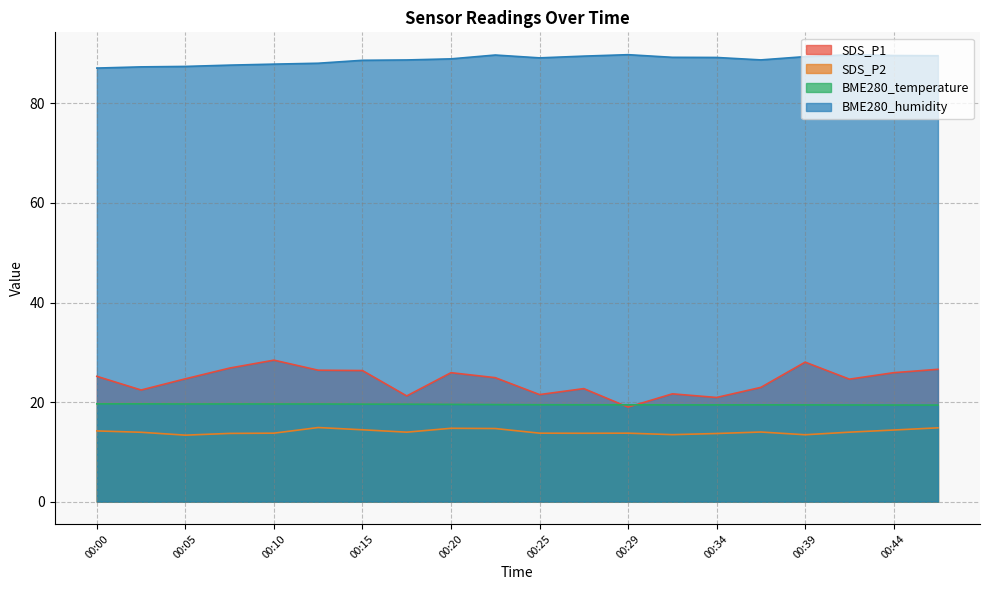

At which category does SDS_P1 reach its first local valley?

00:03